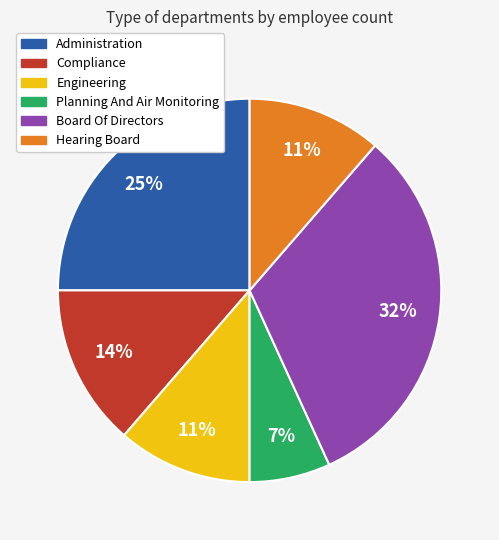

Between Board Of Directors and Engineering, which is larger?

Board Of Directors